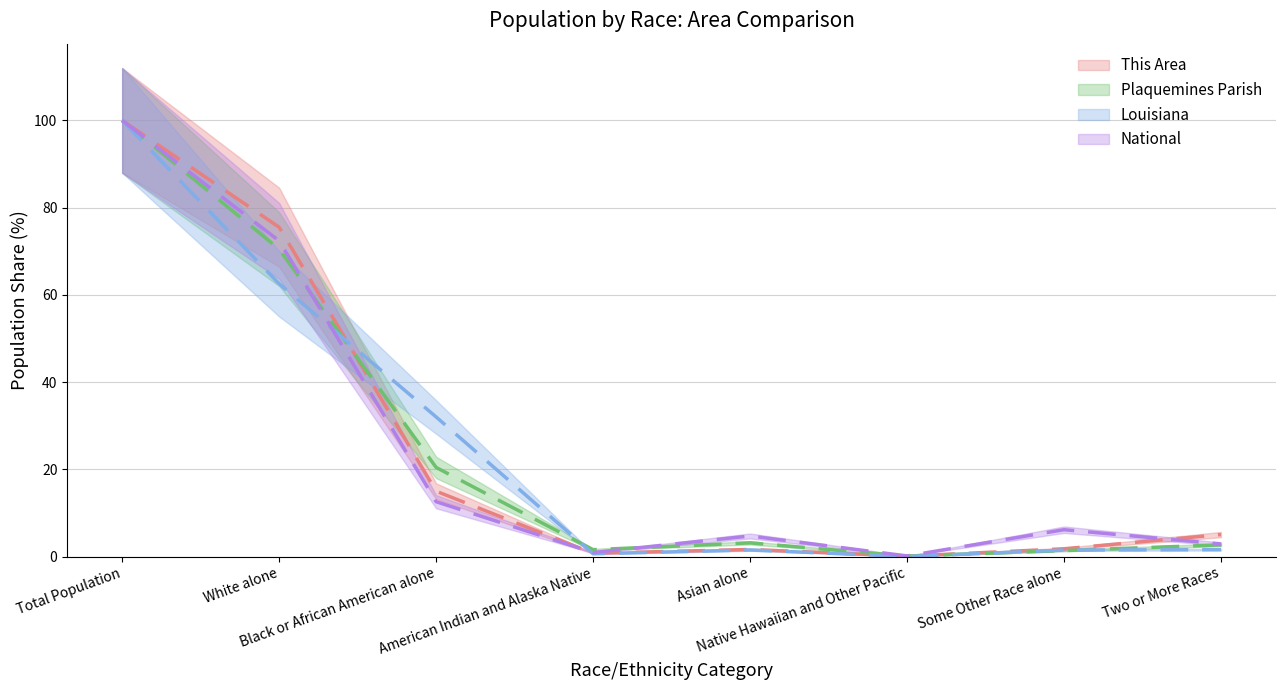

What is the total value across all series at Some Other Race alone?

10.9